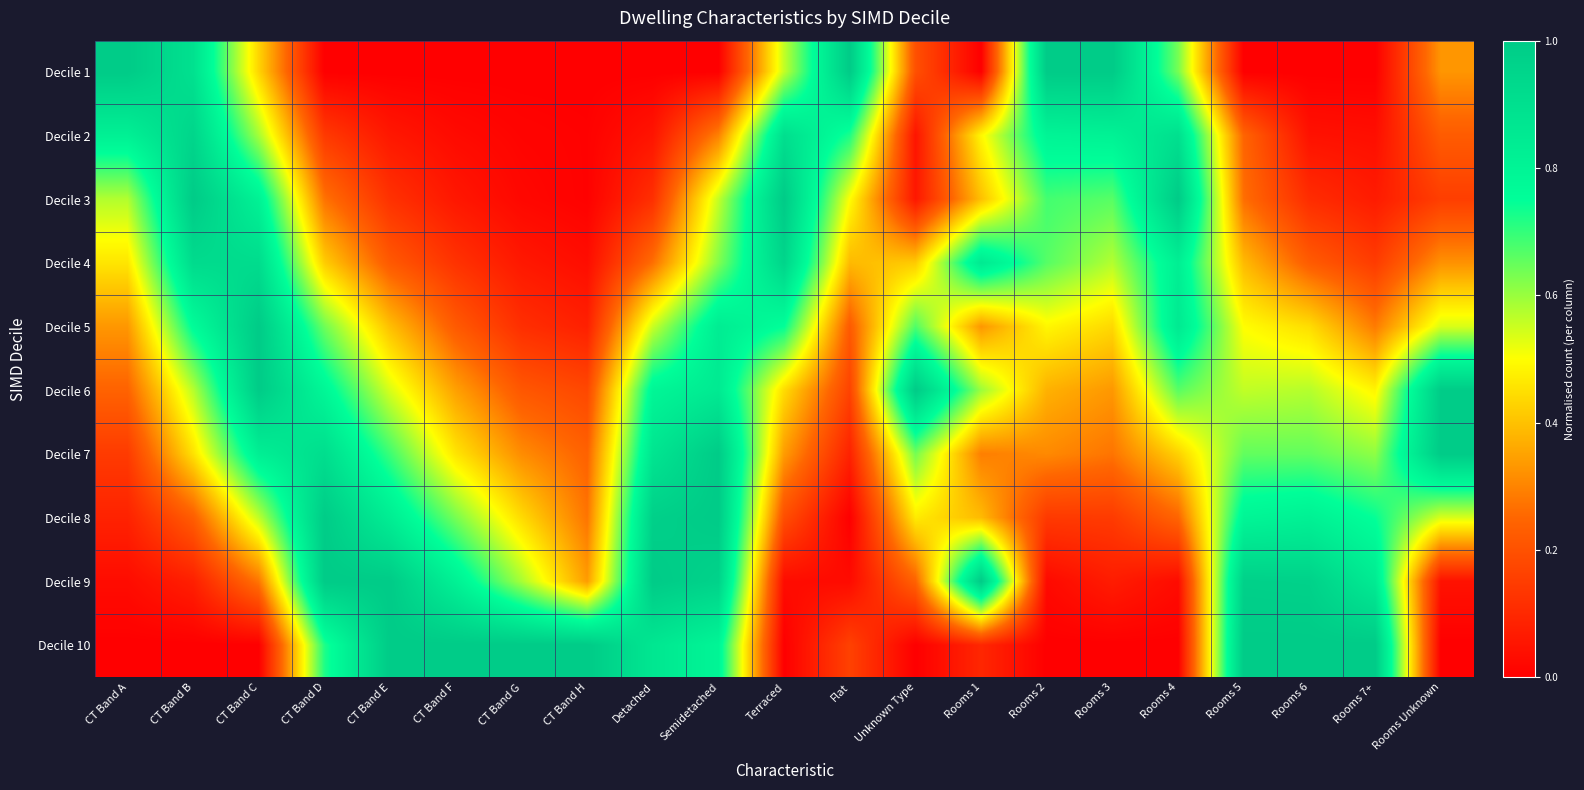

What is the maximum value shown in the chart?

1.0